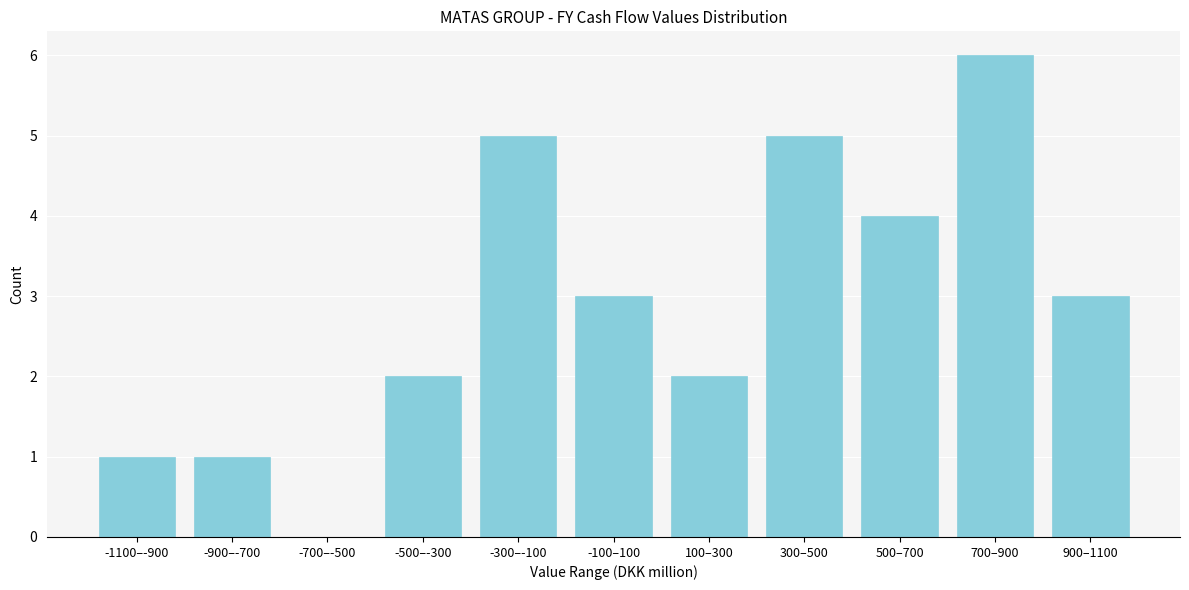

Reading right to left, transcribe all the data shown in this chart.

900–1100=3	700–900=6	500–700=4	300–500=5	100–300=2	-100–100=3	-300–-100=5	-500–-300=2	-700–-500=0	-900–-700=1	-1100–-900=1